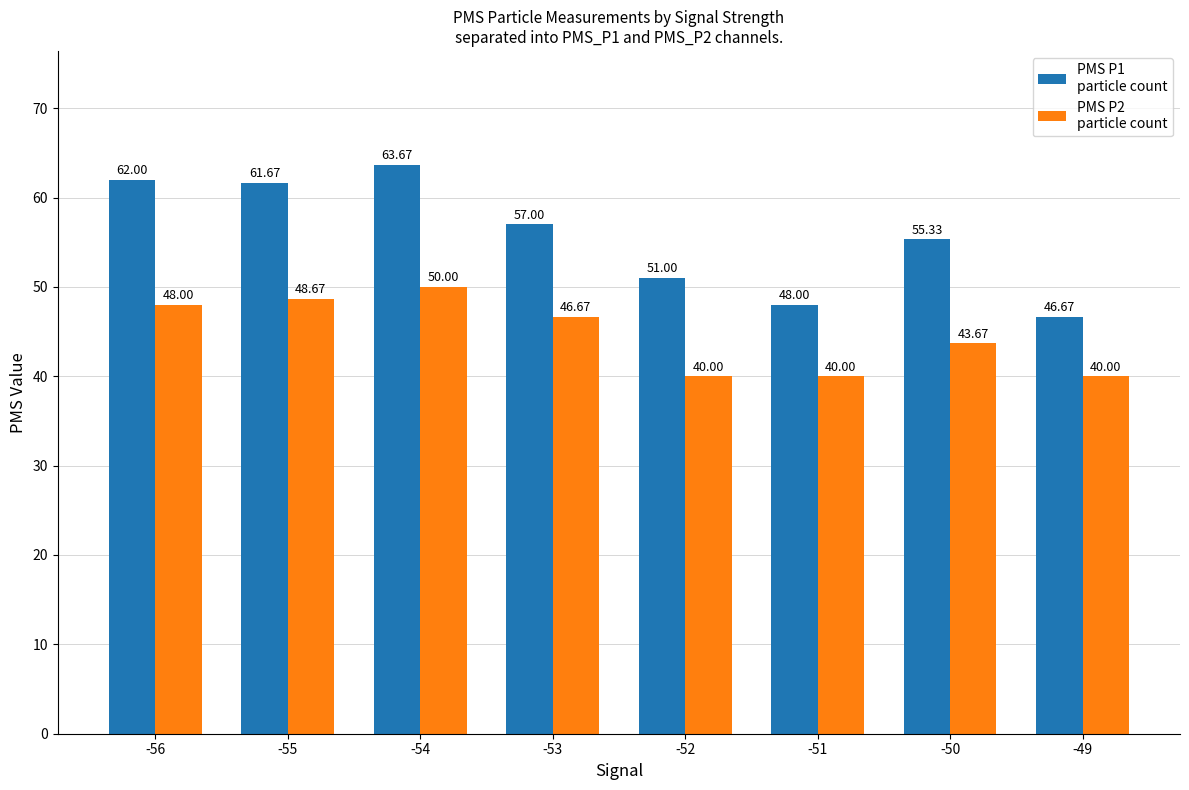

How many bars are there in total?

16